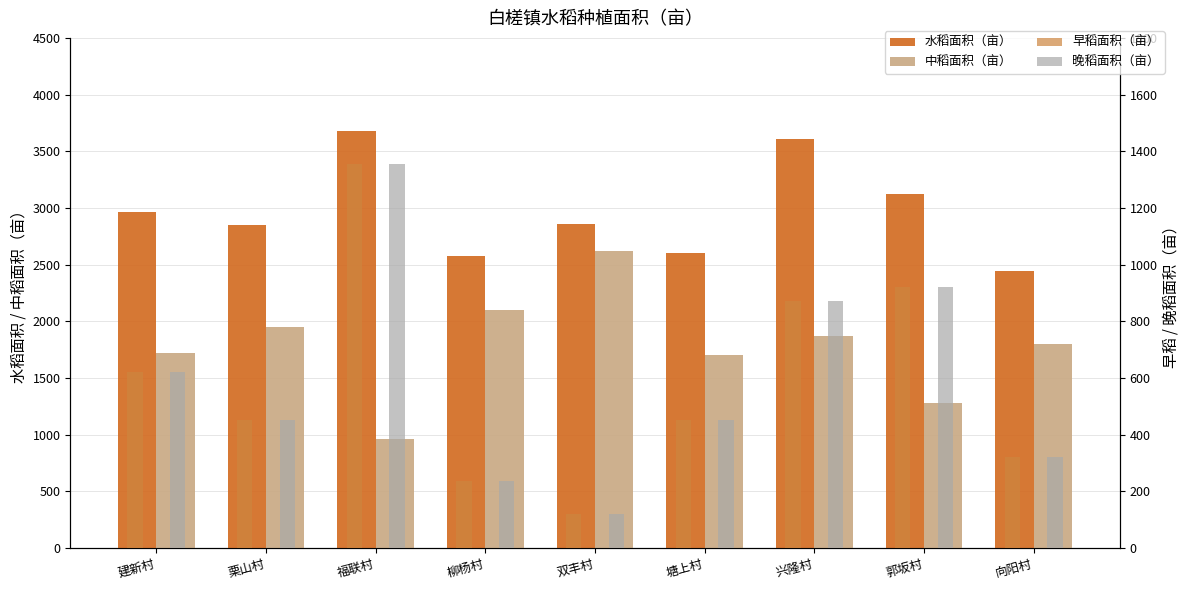

What are all the series names shown in the legend?

水稻面积（亩）, 中稻面积（亩）, 早稻面积（亩）, 晚稻面积（亩）